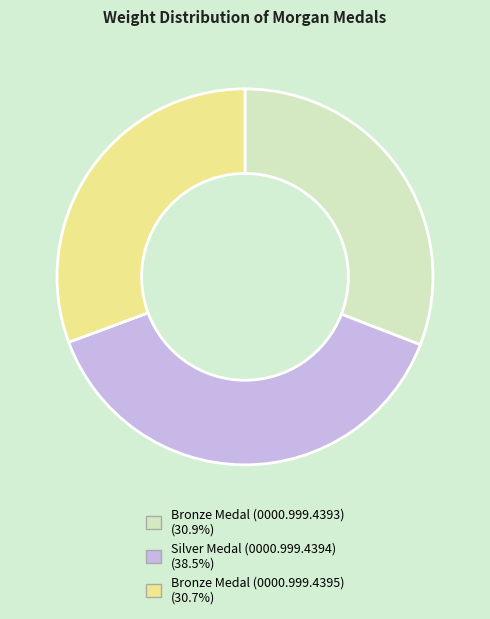

Which slice is the largest?

Silver Medal (0000.999.4394)